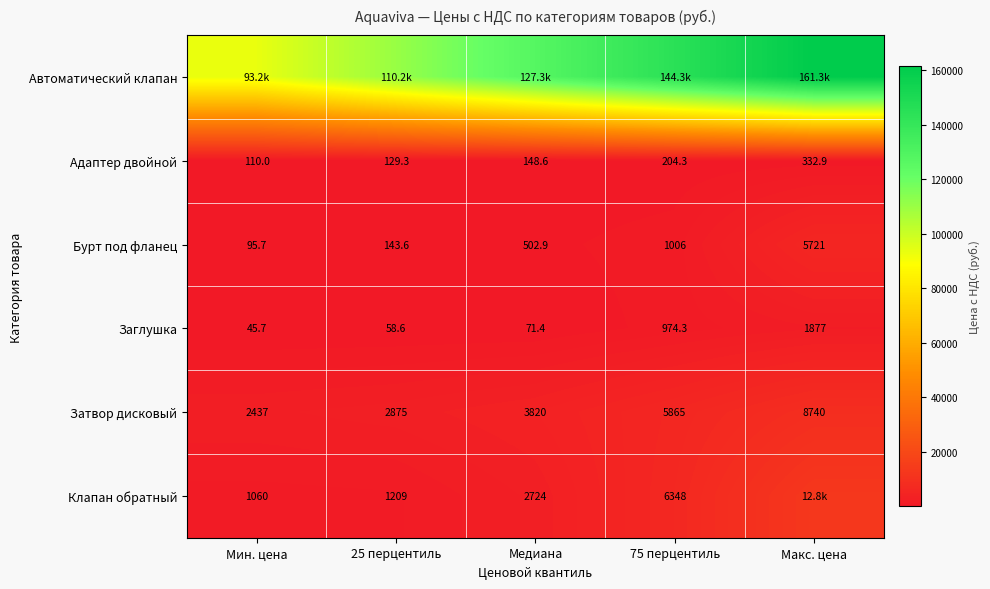

Which category has the highest value in the Заглушка series?

Макс. цена